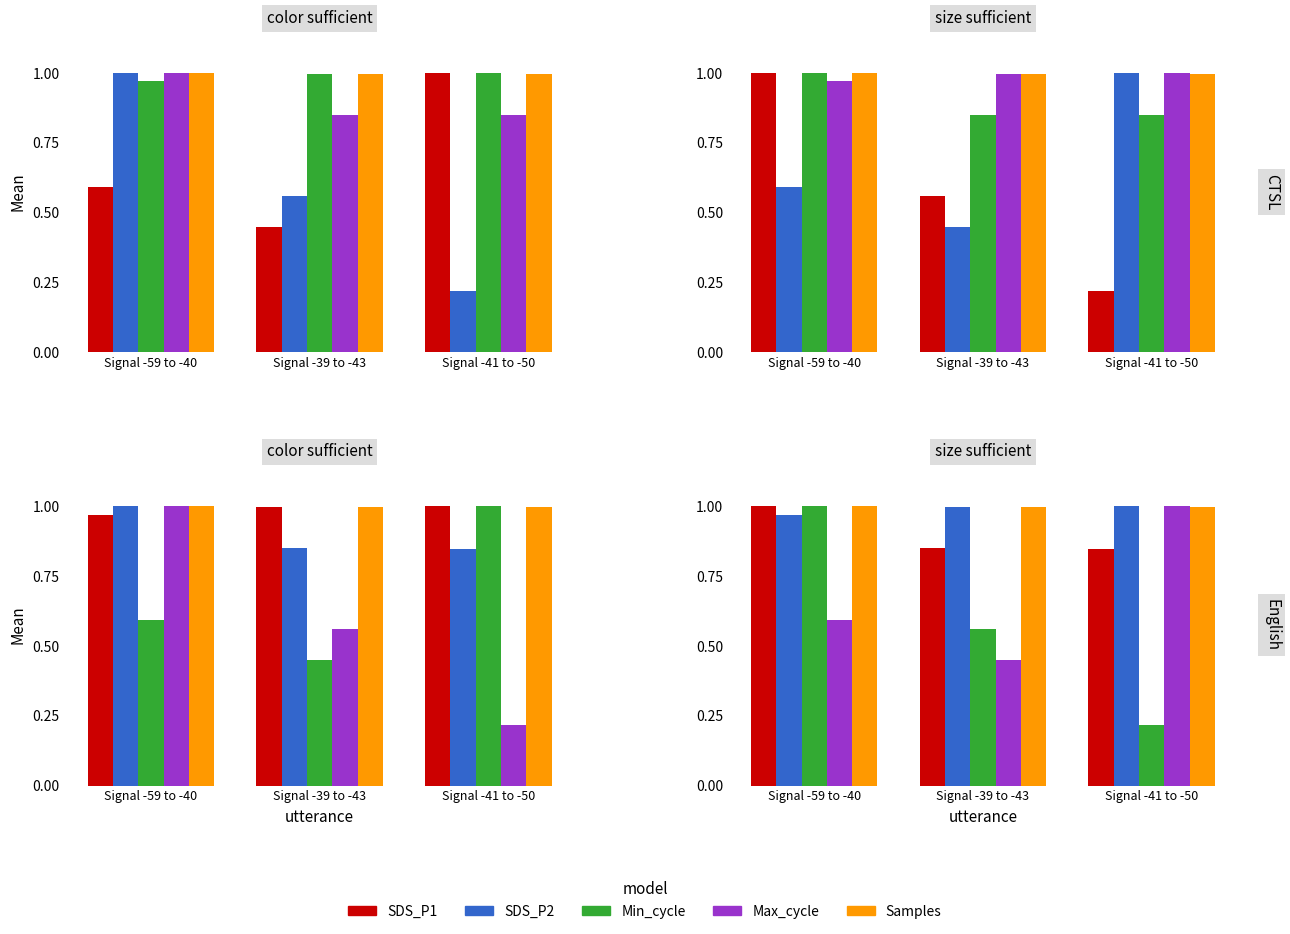

What is the spread (max minus min) of values at Signal -59 to -40?

0.4